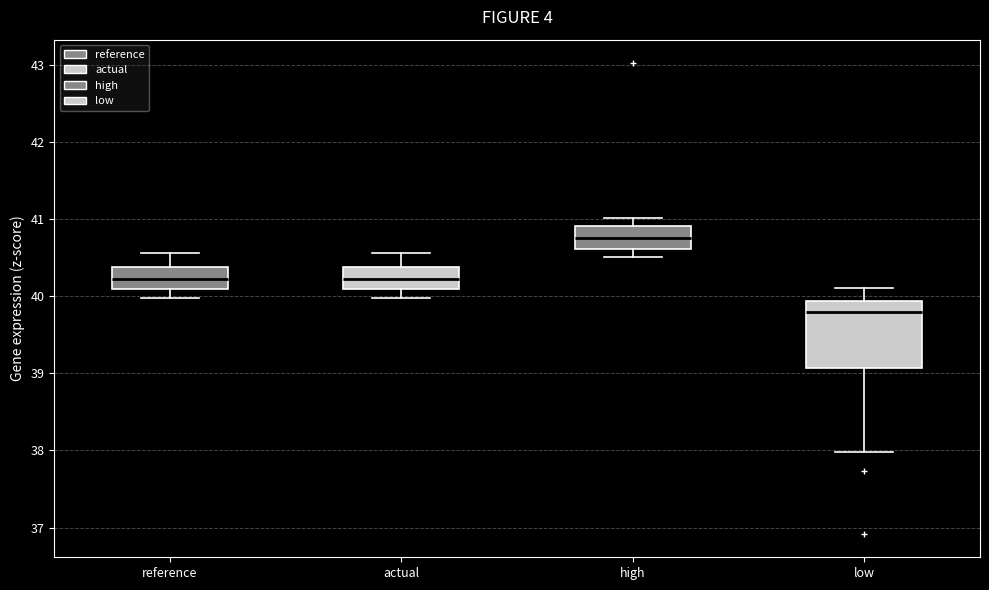

Reading left to right, read every box against the y-axis: the position of its median line, the range the box covers, and the ends of its whiskers. The values are not printed on the chart, so give them approximately, as read against the axis.

reference: median 40.2, box 40.1 to 40.4, whiskers 40.0 to 40.6
actual: median 40.2, box 40.1 to 40.4, whiskers 40.0 to 40.6
high: median 40.8, box 40.6 to 40.9, whiskers 40.5 to 41.0
low: median 39.8, box 39.1 to 39.9, whiskers 38.0 to 40.1